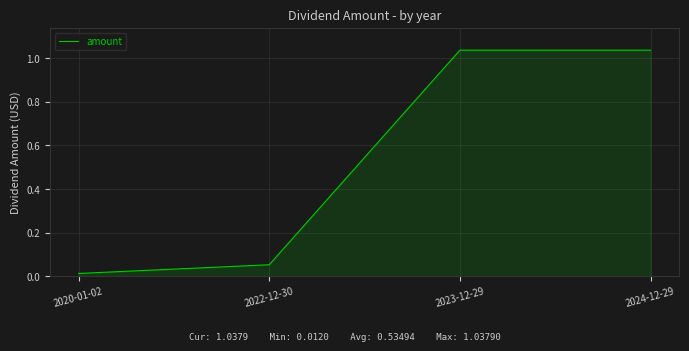

What position from the left is 2023-12-29?

3